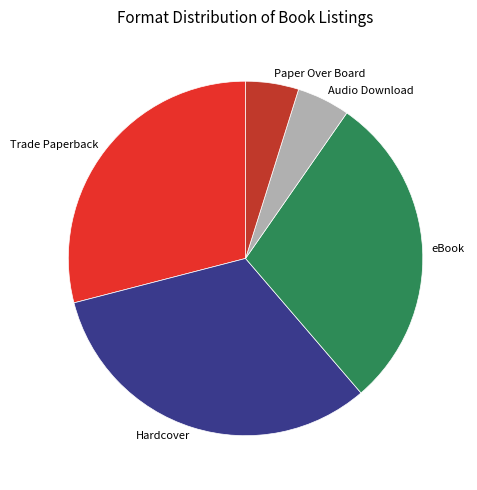

Is Hardcover the majority of the pie?

No